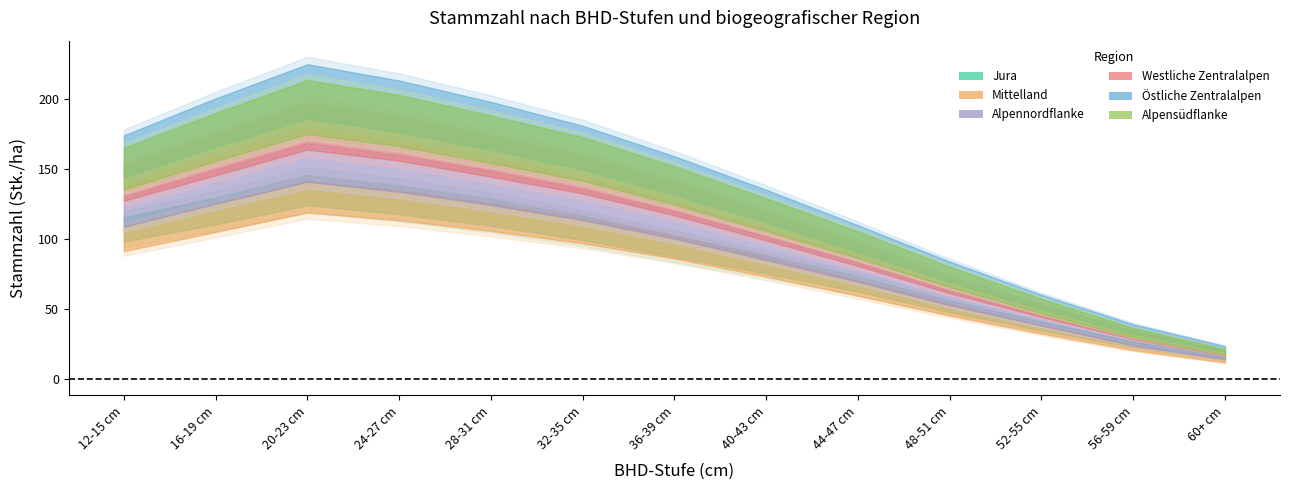

How many values in the Östliche Zentralalpen series are below 93?

6